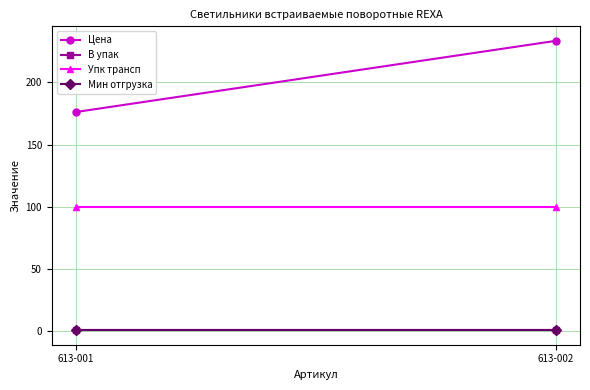

What is the difference between the highest and lowest values at 613-001?

175.0